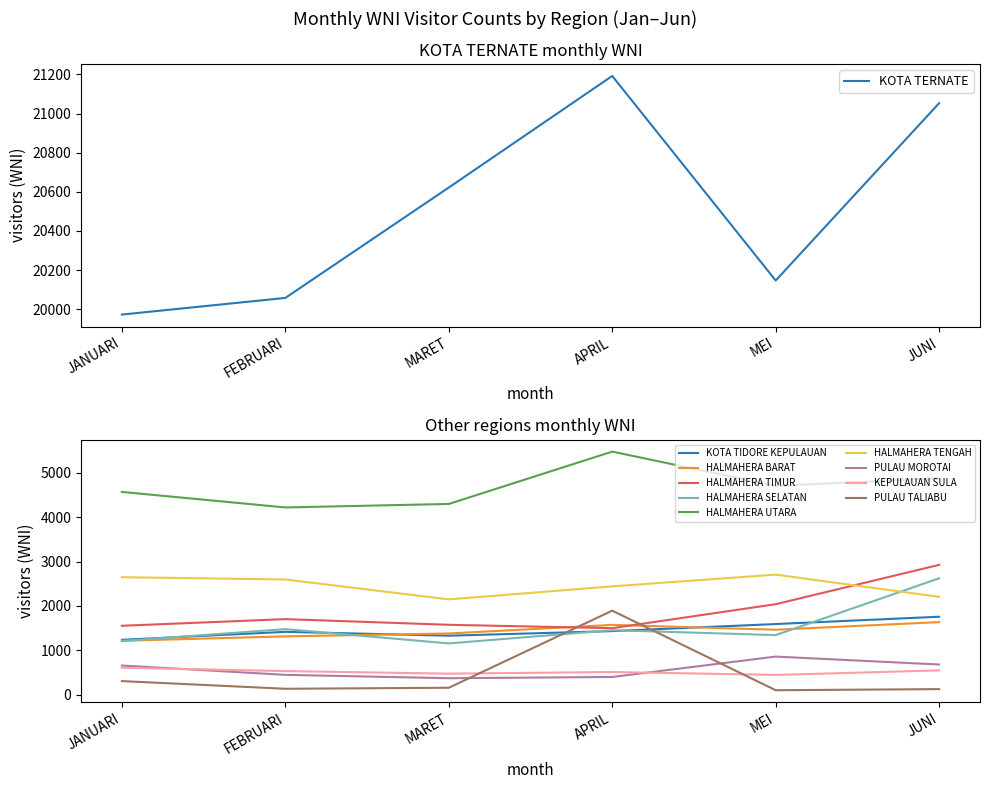

The KOTA TERNATE series shows 20058 at FEBRUARI. True or false?

True